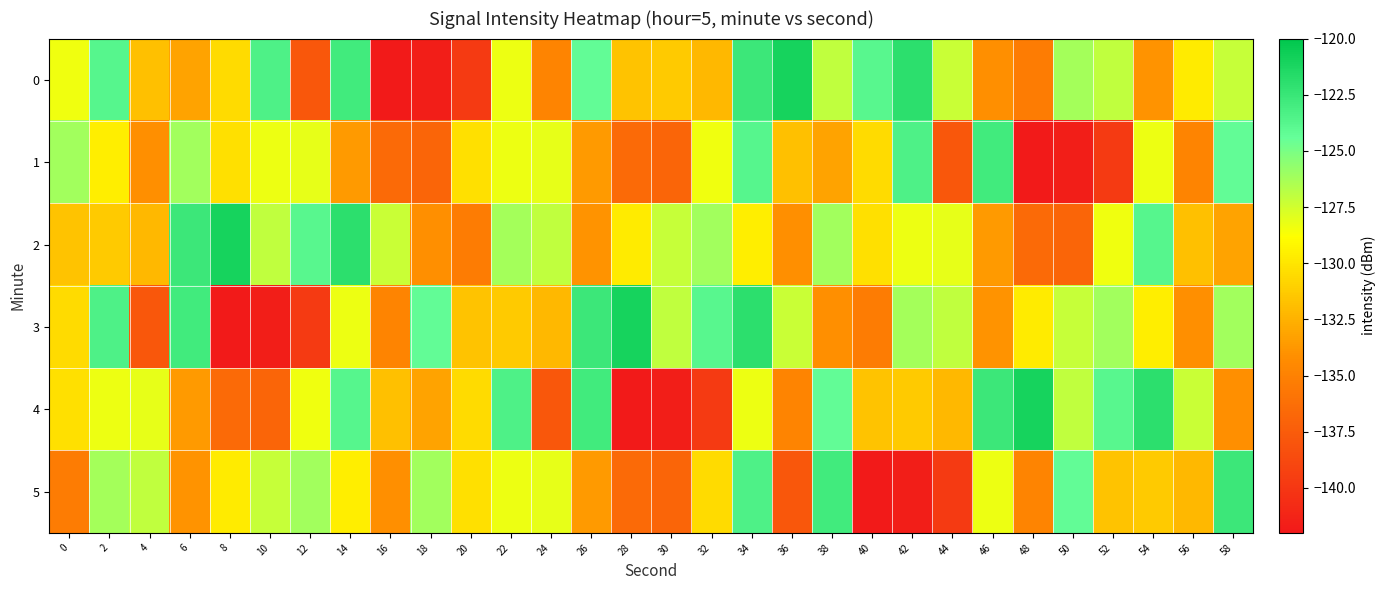

Which series has the largest total across all categories?

2